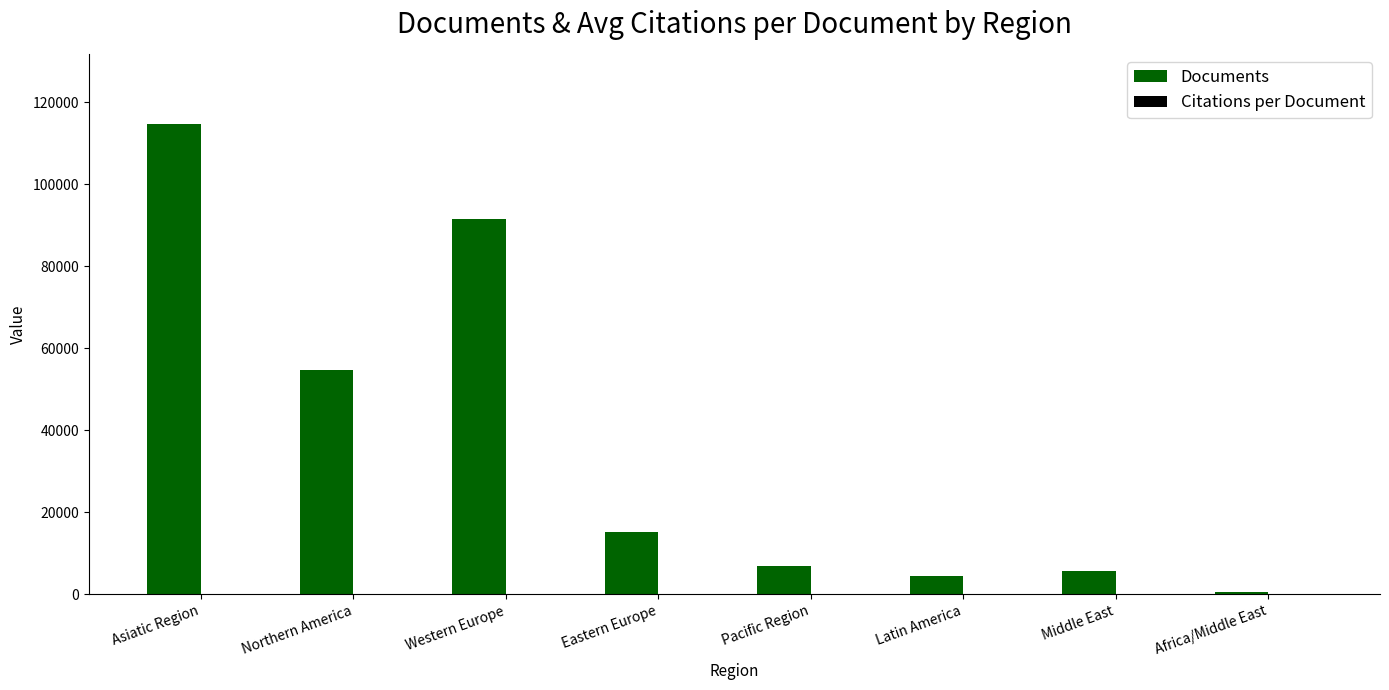

Which series changed the most between Asiatic Region and Middle East?

Documents